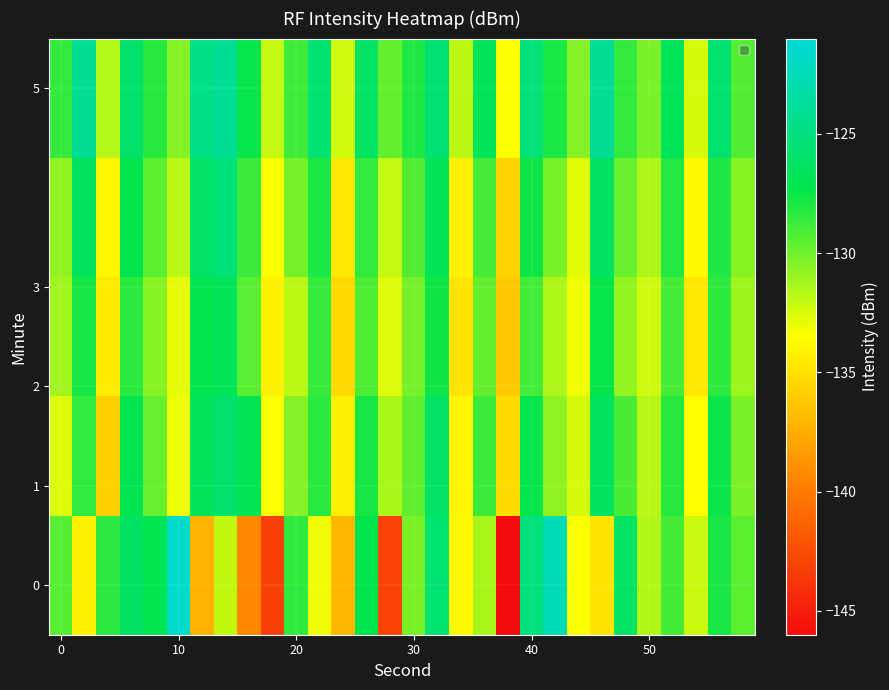

What is the smallest value displayed?

-146.0